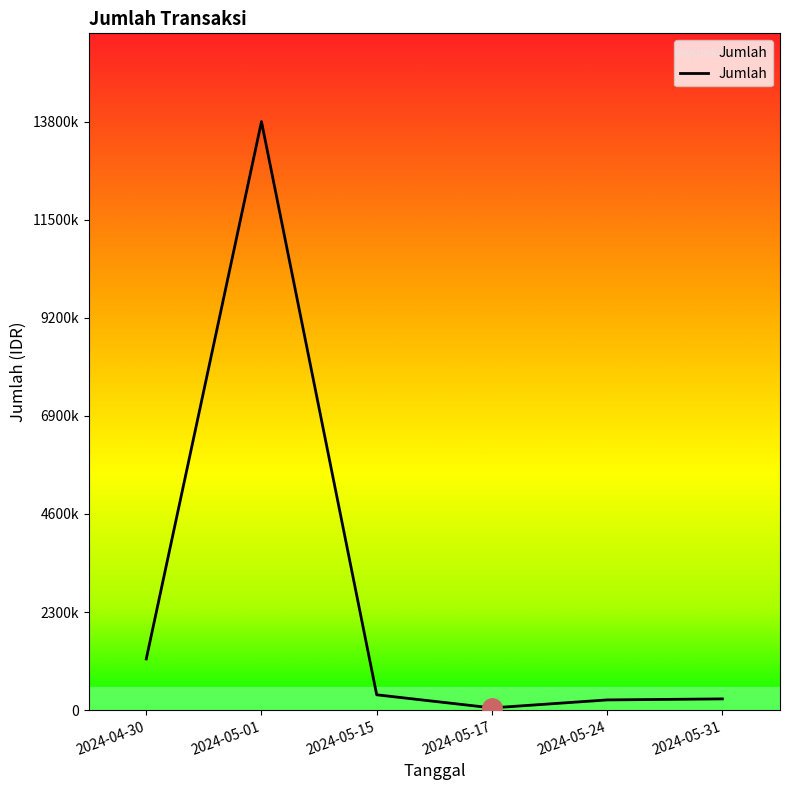

Which label corresponds to the largest value in the chart?

2024-05-01